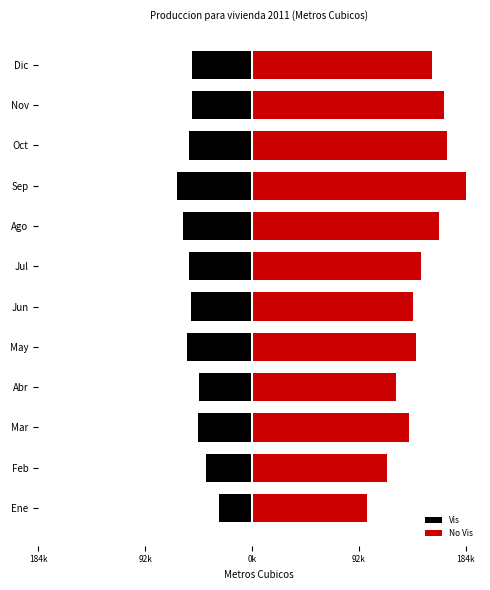

How many series are shown in this chart?

2